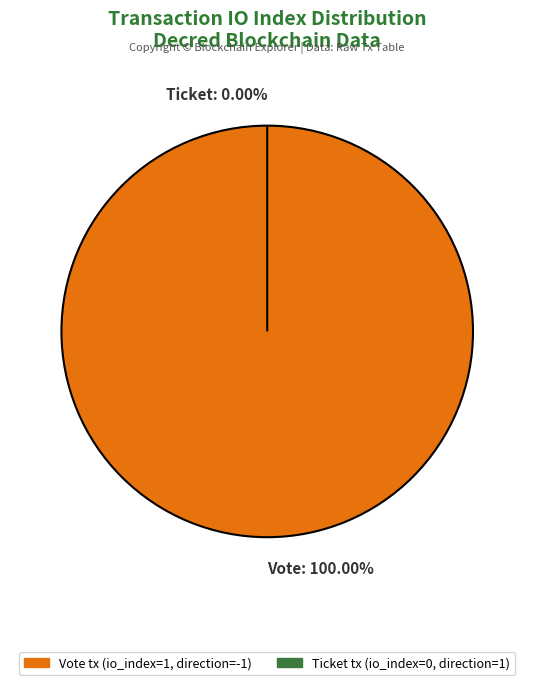

What is the change in value from Vote (io_index=1) to Ticket (io_index=0)?

-1